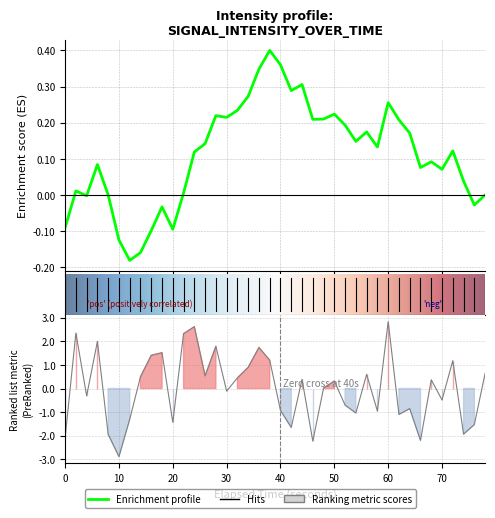

Is this an area chart (filled region under the line)?

No